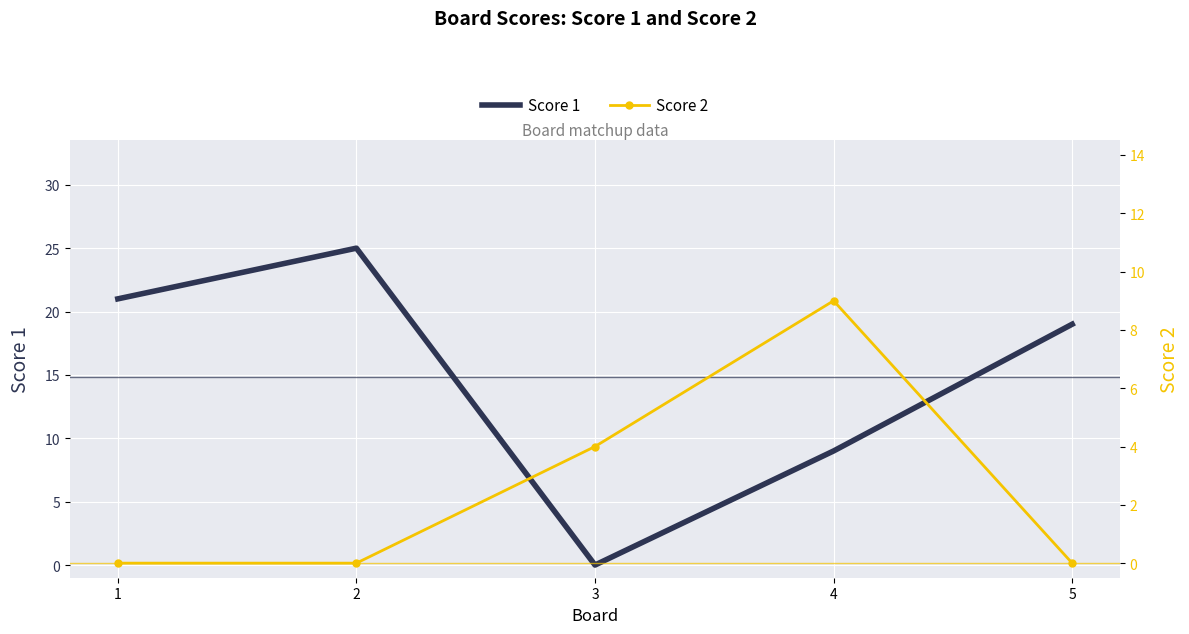

True or false: Score 1 has a value of 25 at 2.

True